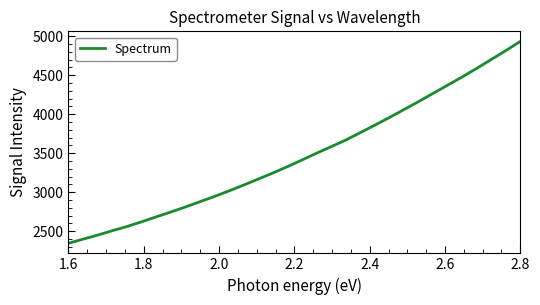

What is the sum of all values?

110891.0